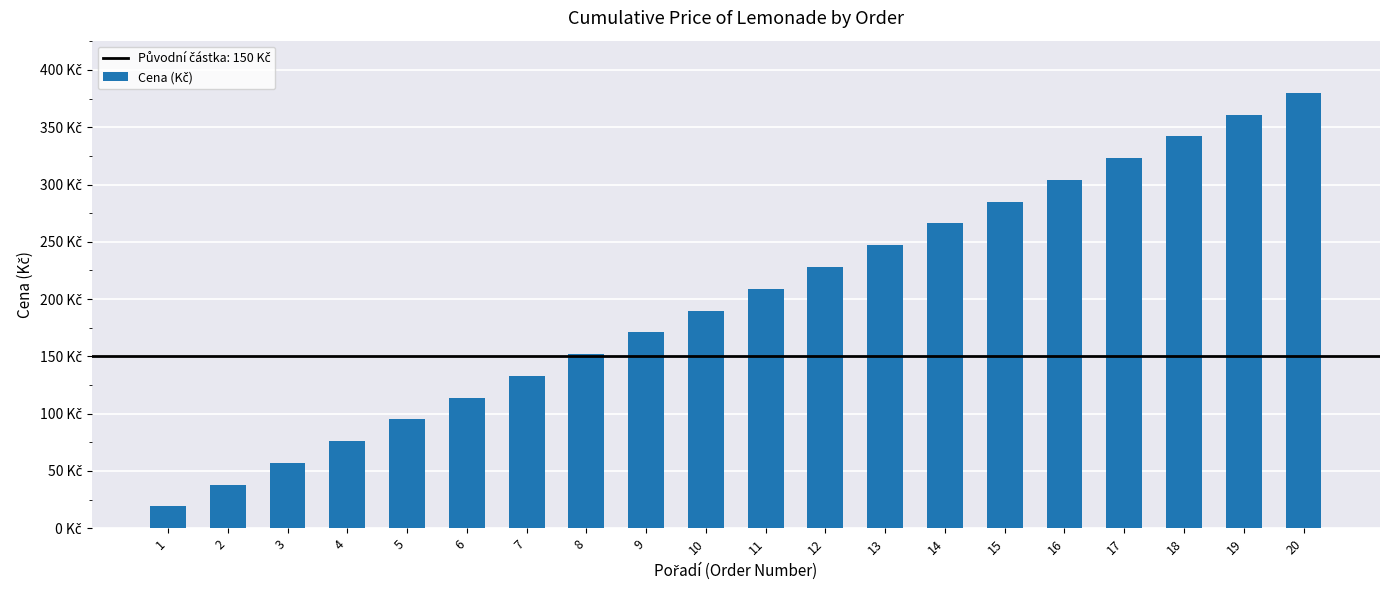

What is the value of the 2nd bar from the left?

38